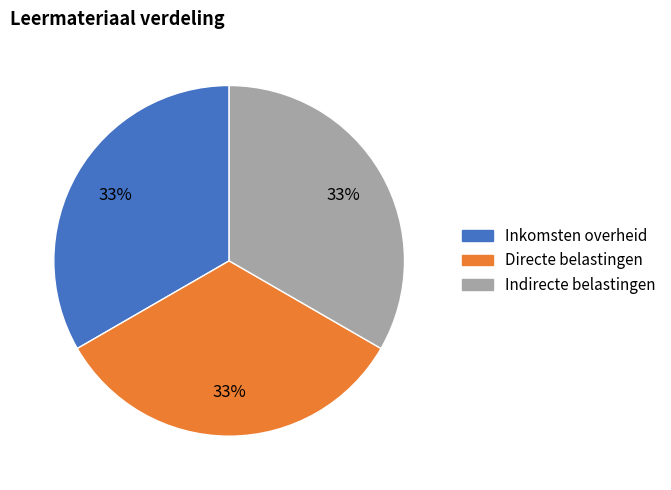

Is the sum of Inkomsten overheid and Directe belastingen greater than half?

Yes